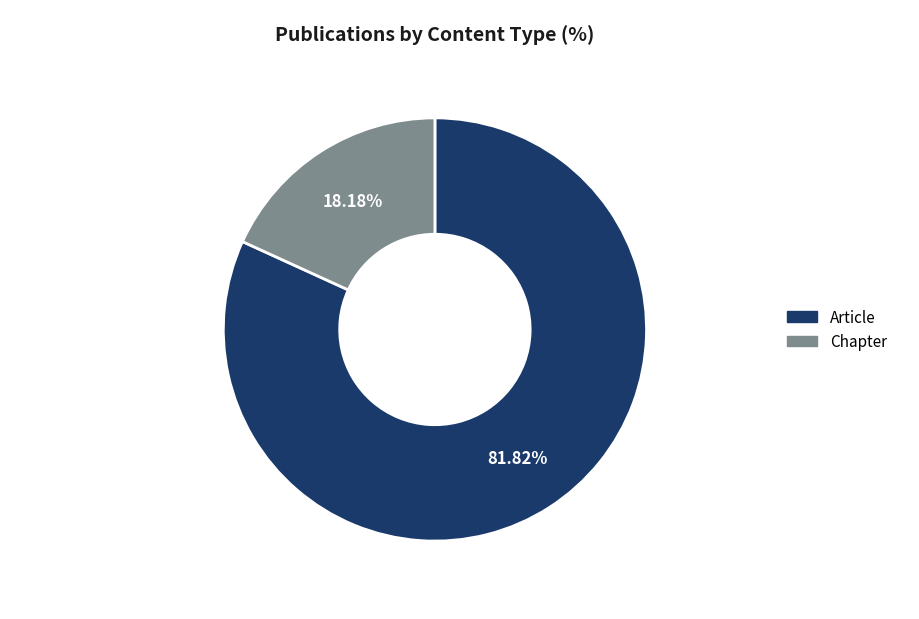

Is there a majority slice in this chart?

Yes